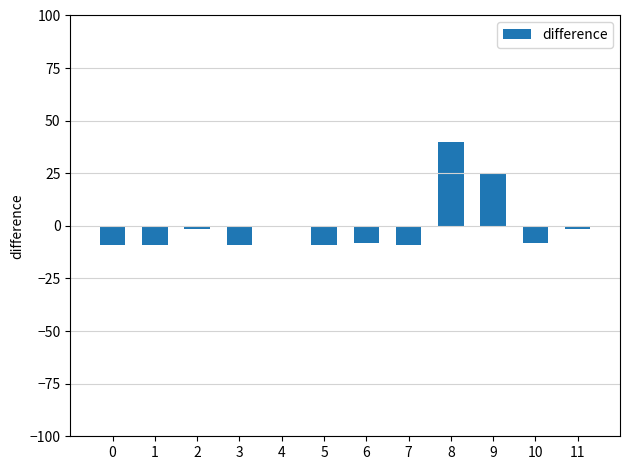

Are the bars horizontal?

No